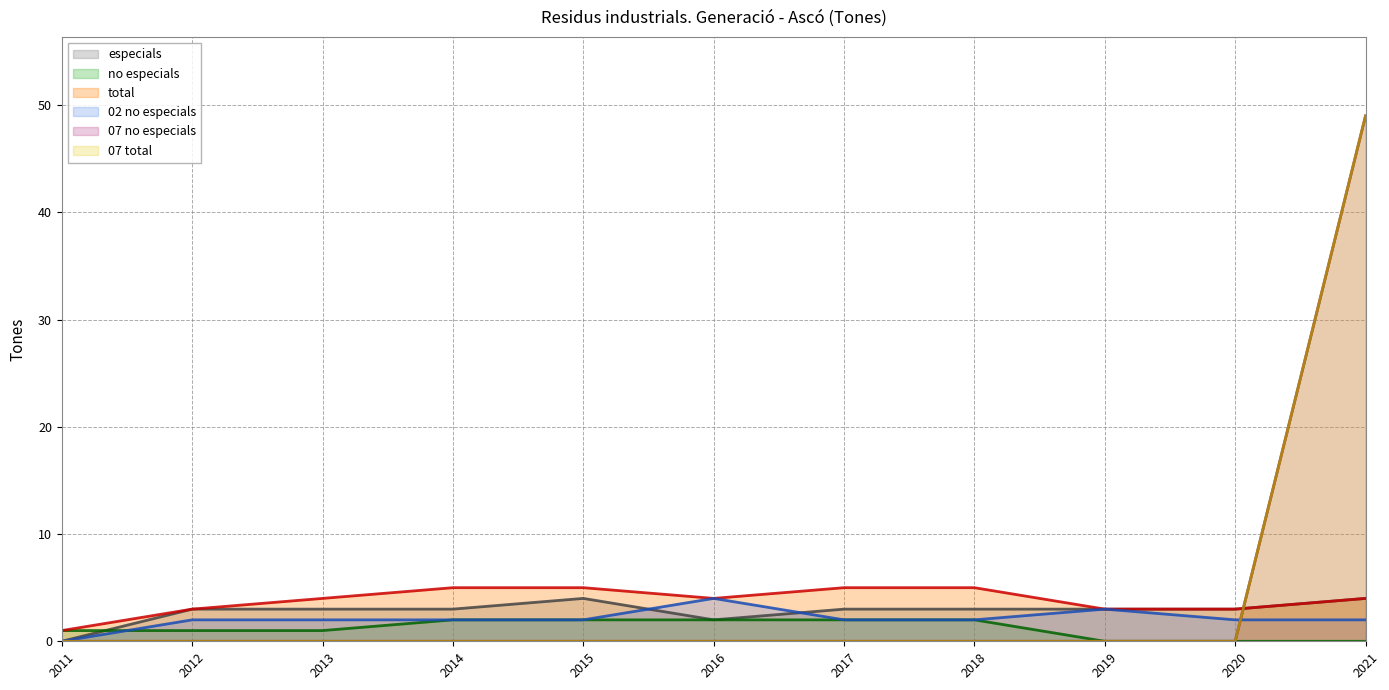

What is the value of the total point at the 5th from the left?

5